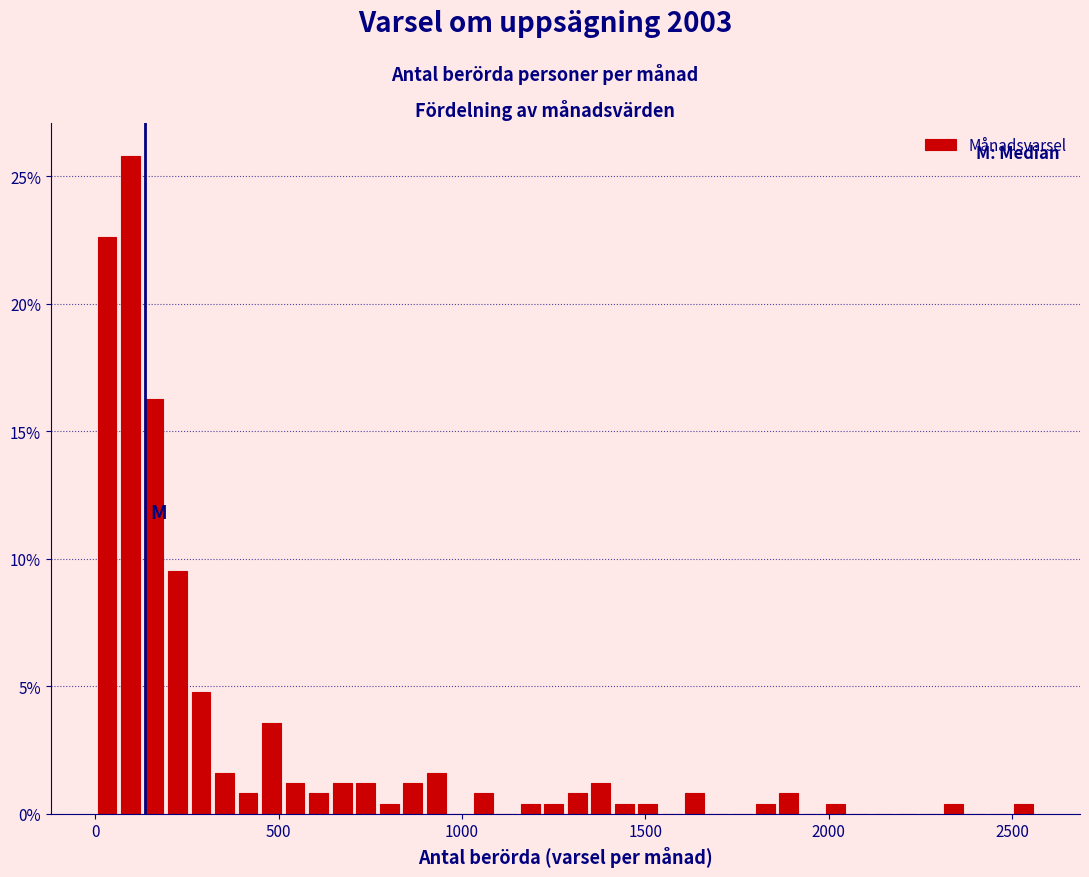

Read against the x-axis, roughly where is the centre of the tallest bar?

100